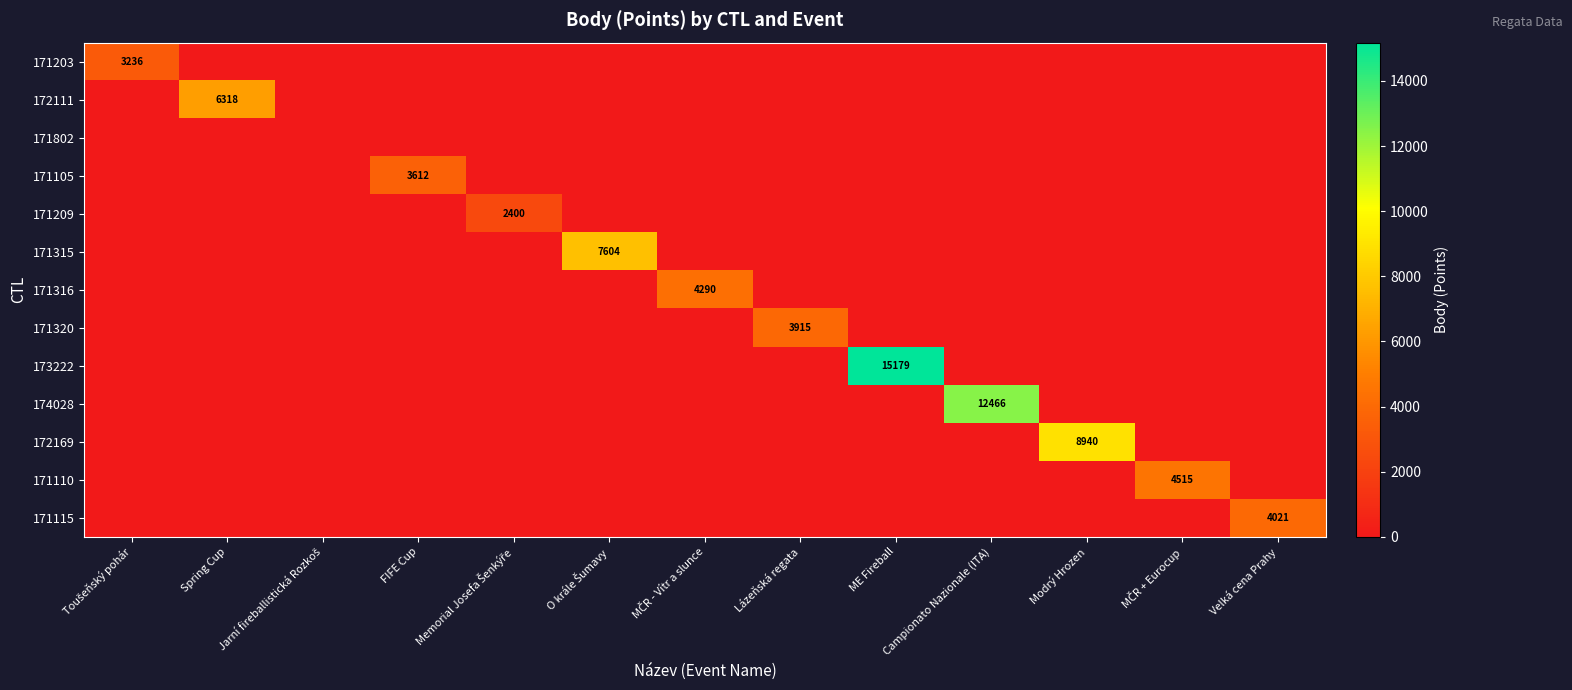

At which label does 171316 reach its peak?

MČR - Vítr a slunce